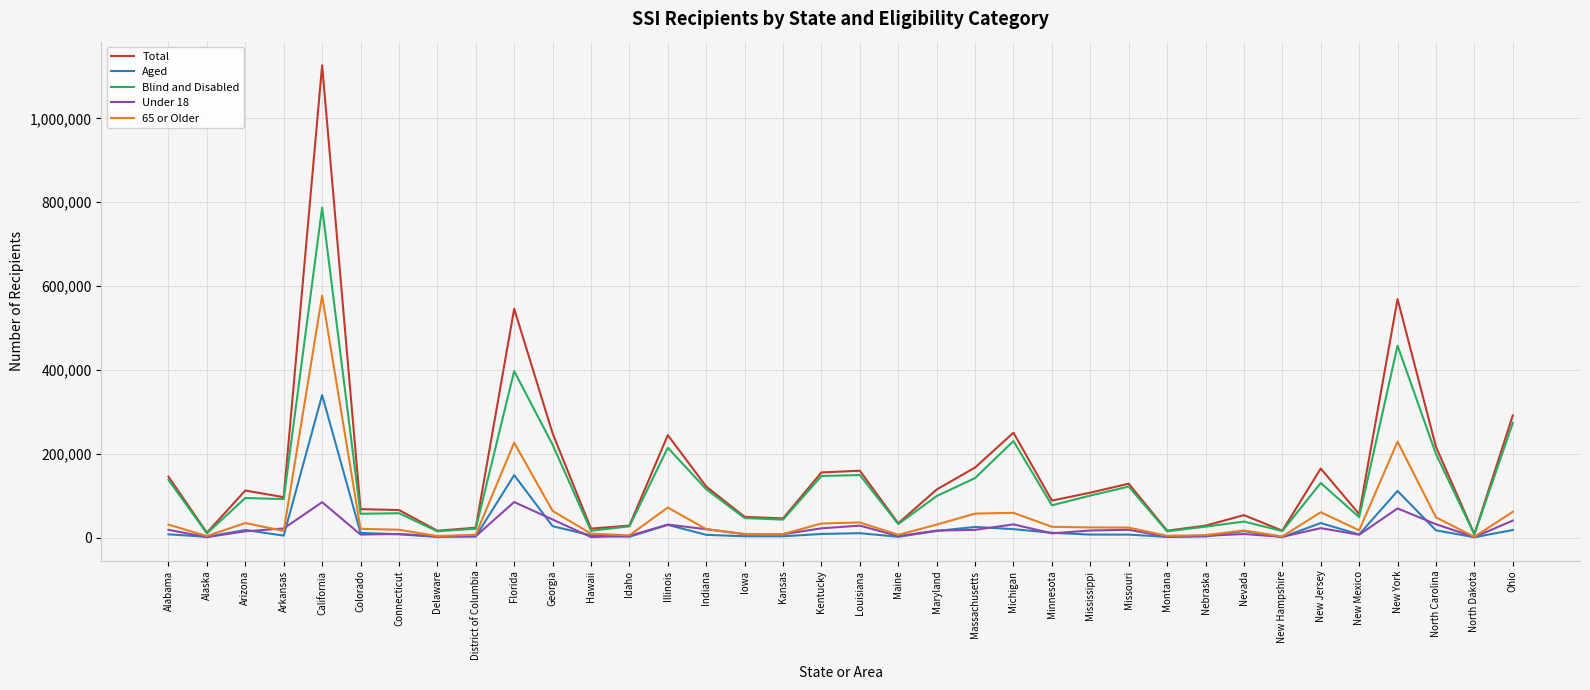

List the series in order of their peak value, highest first.

Total, Blind and Disabled, 65 or Older, Aged, Under 18